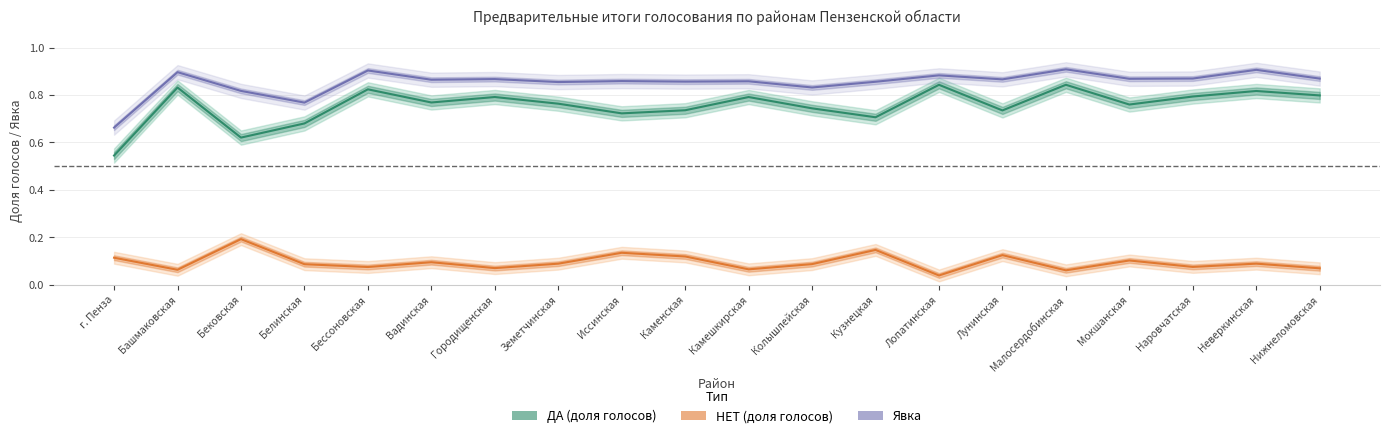

What position from the right is Малосердобинская?

5